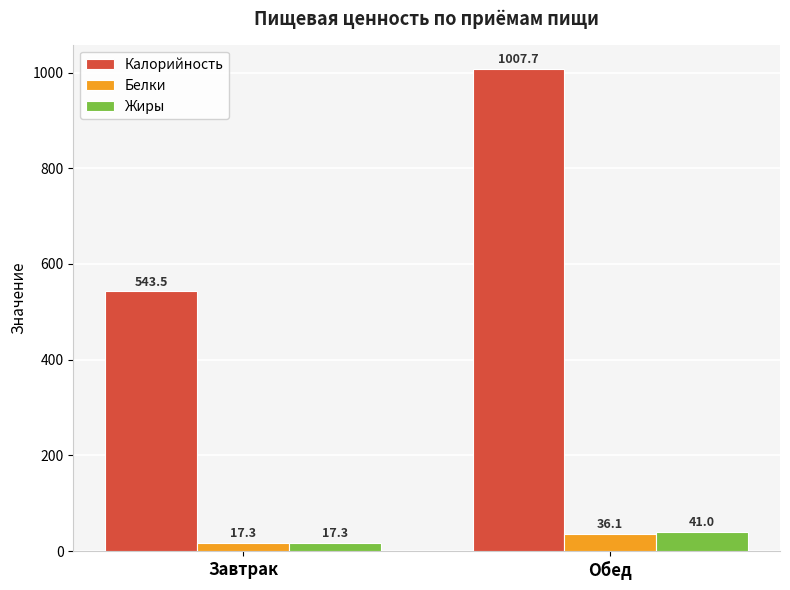

True or false: Калорийность has a value of 1007.7 at Обед.

True